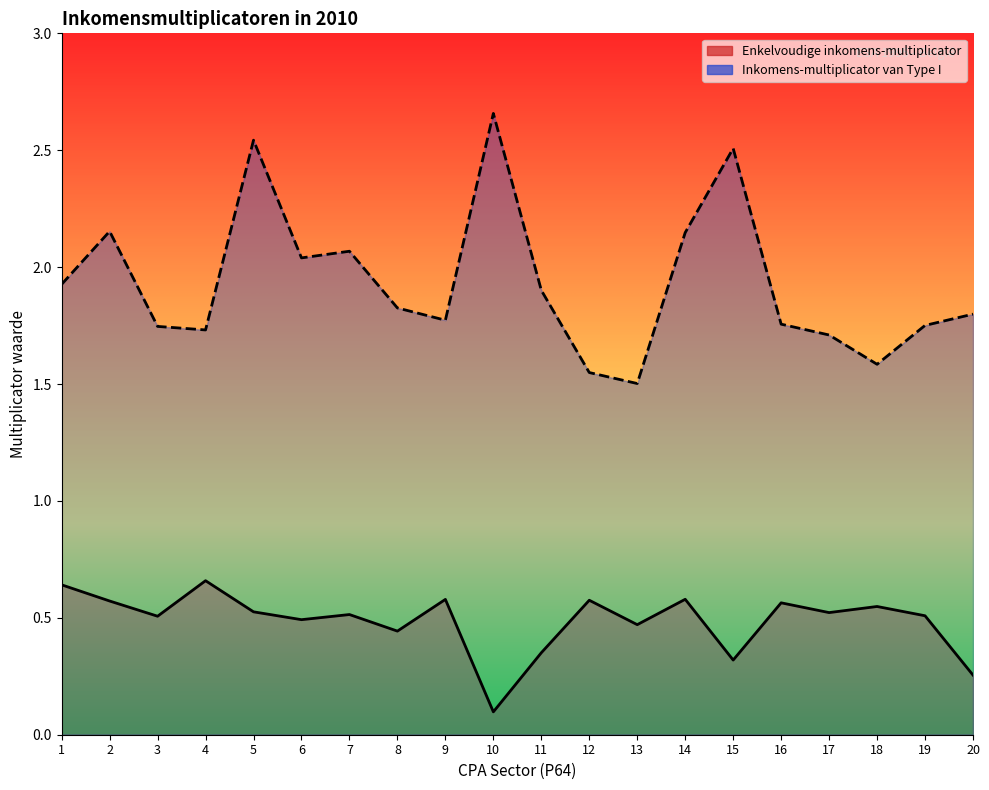

What are all the series names shown in the legend?

Enkelvoudige inkomens-multiplicator, Inkomens-multiplicator van Type I